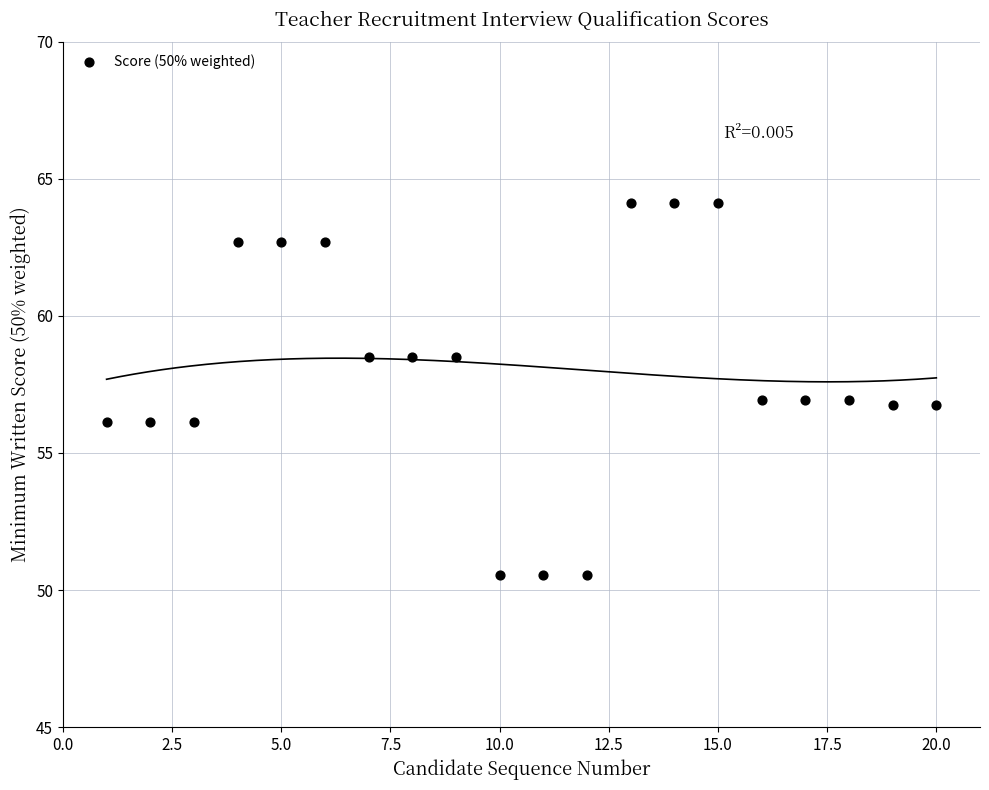

What is the range of X values (max minus min)?

19.0